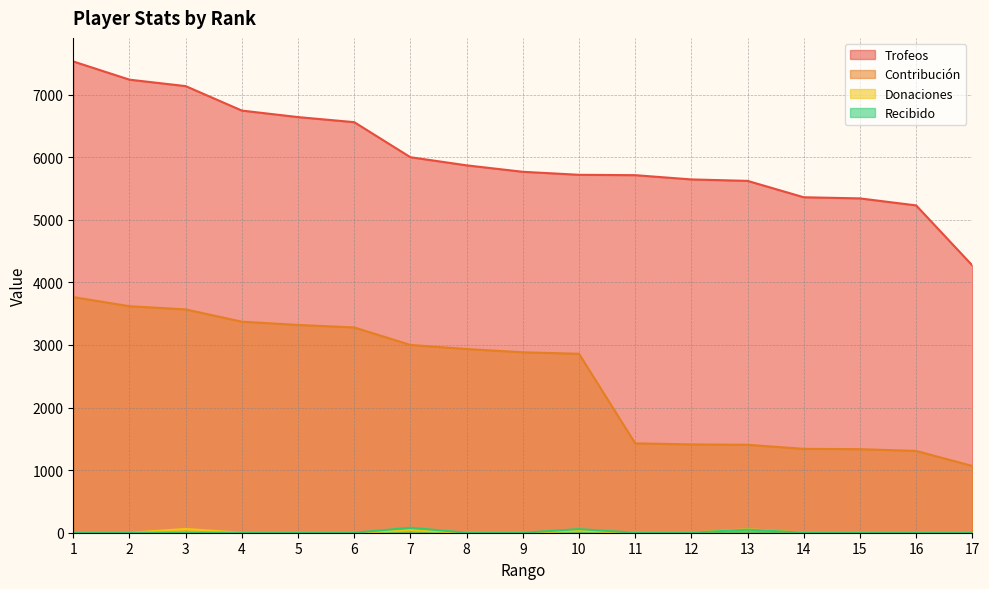

Which series changed the most between 9 and 11?

Contribución